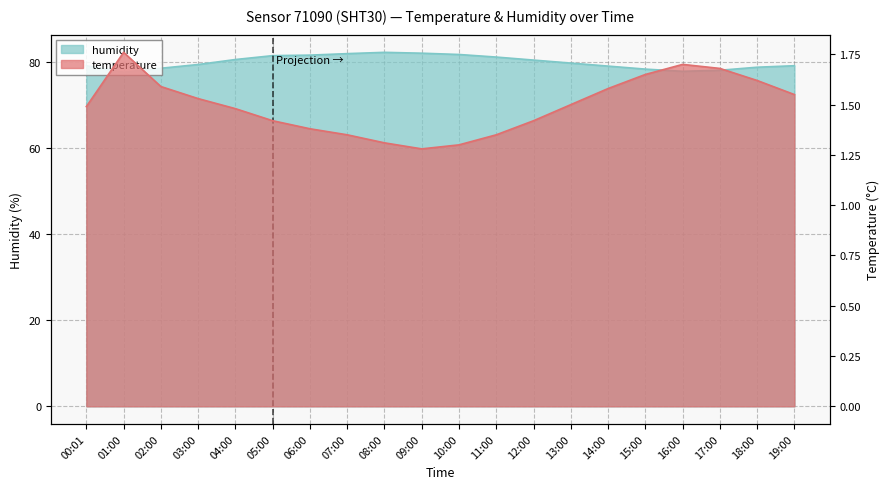

True or false: humidity and temperature intersect in this chart.

False